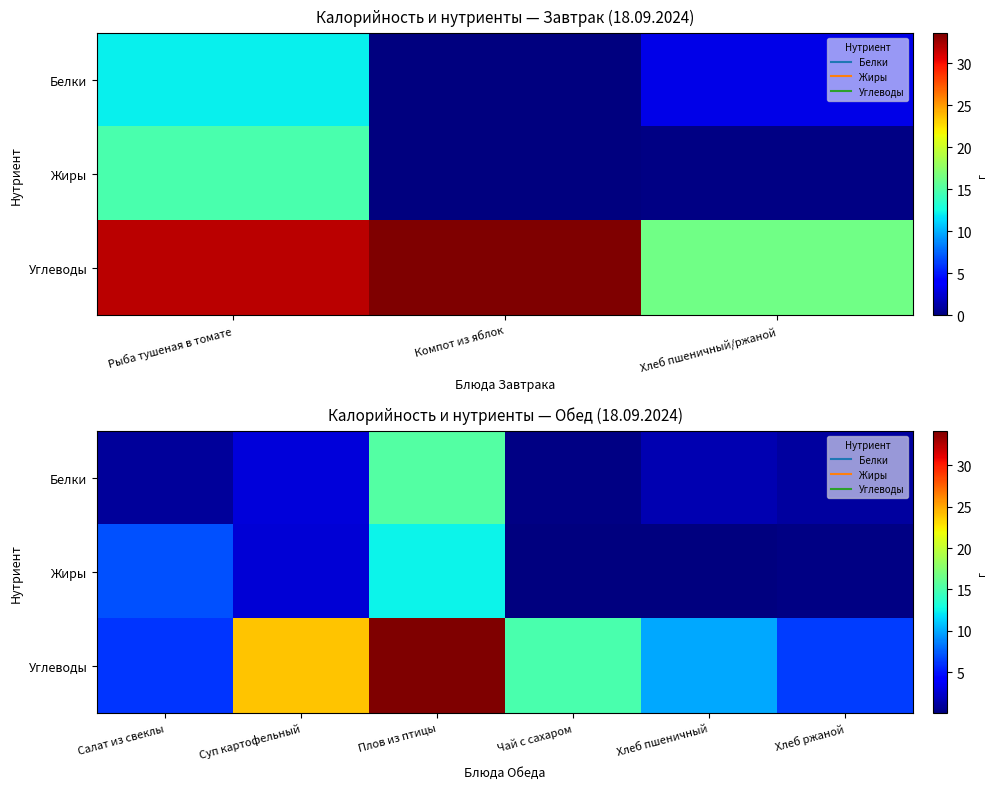

At which label does Жиры first exceed 2?

Салат из свеклы